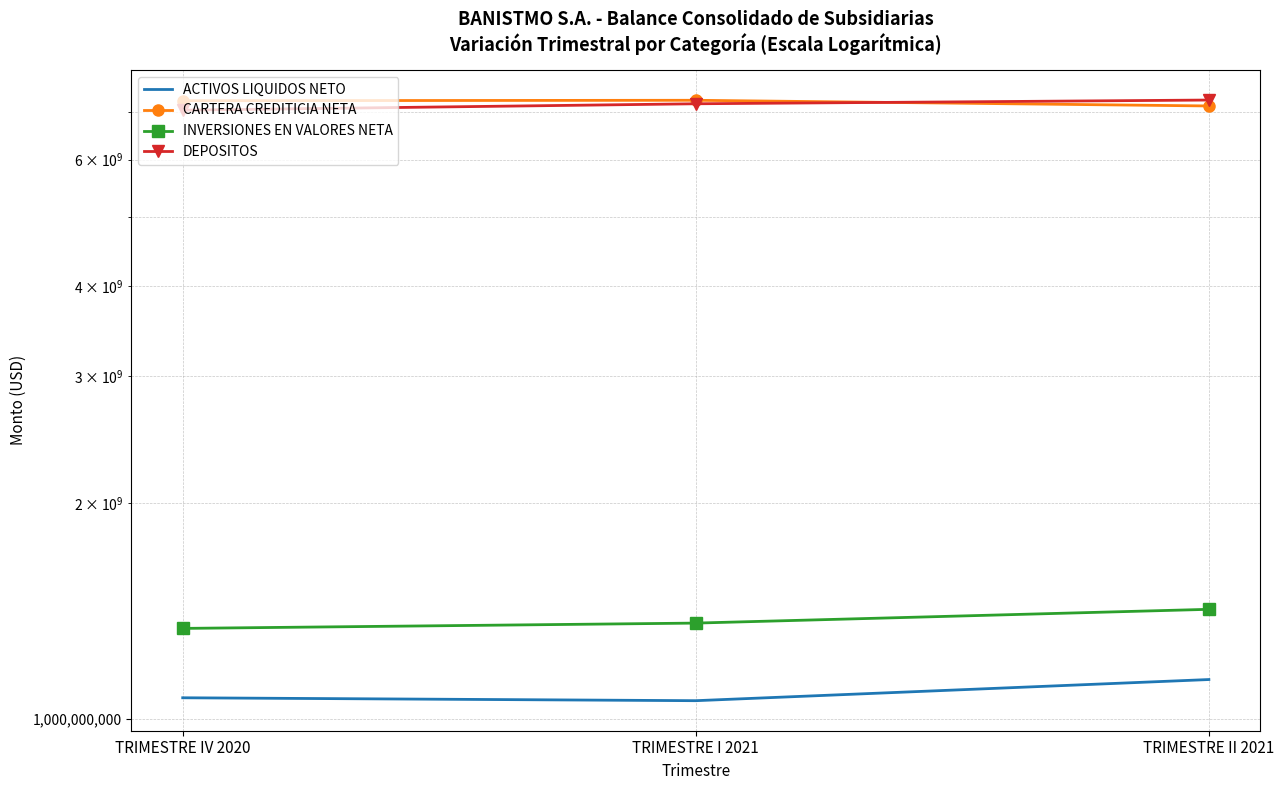

Reading left to right, what are all the values shown in this chart?

ACTIVOS LIQUIDOS NETO: 1071260679.1	1061313113.6	1135685684.1
CARTERA CREDITICIA NETA: 7247600846.8	7257558648.1	7126847091.8
INVERSIONES EN VALORES NETA: 1337708792.0	1360666423.7	1422037417.8
DEPOSITOS: 7030891747.9	7176948288.7	7263211658.2